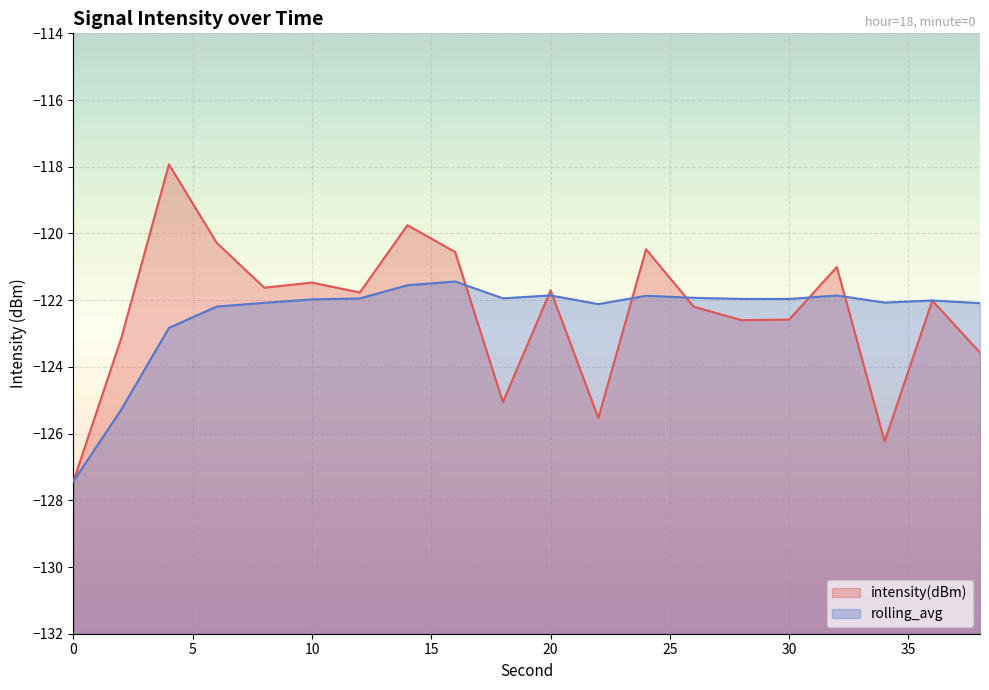

Reading left to right, what are all the values shown in this chart?

intensity(dBm): -127.4	-123.1	-117.9	-120.3	-121.6	-121.5	-121.8	-119.8	-120.6	-125.1	-121.7	-125.5	-120.5	-122.2	-122.6	-122.6	-121.0	-126.2	-122.0	-123.6
rolling_avg: -127.4	-125.3	-122.8	-122.2	-122.1	-122.0	-121.9	-121.6	-121.4	-121.9	-121.9	-122.1	-121.9	-121.9	-122.0	-122.0	-121.9	-122.1	-122.0	-122.1